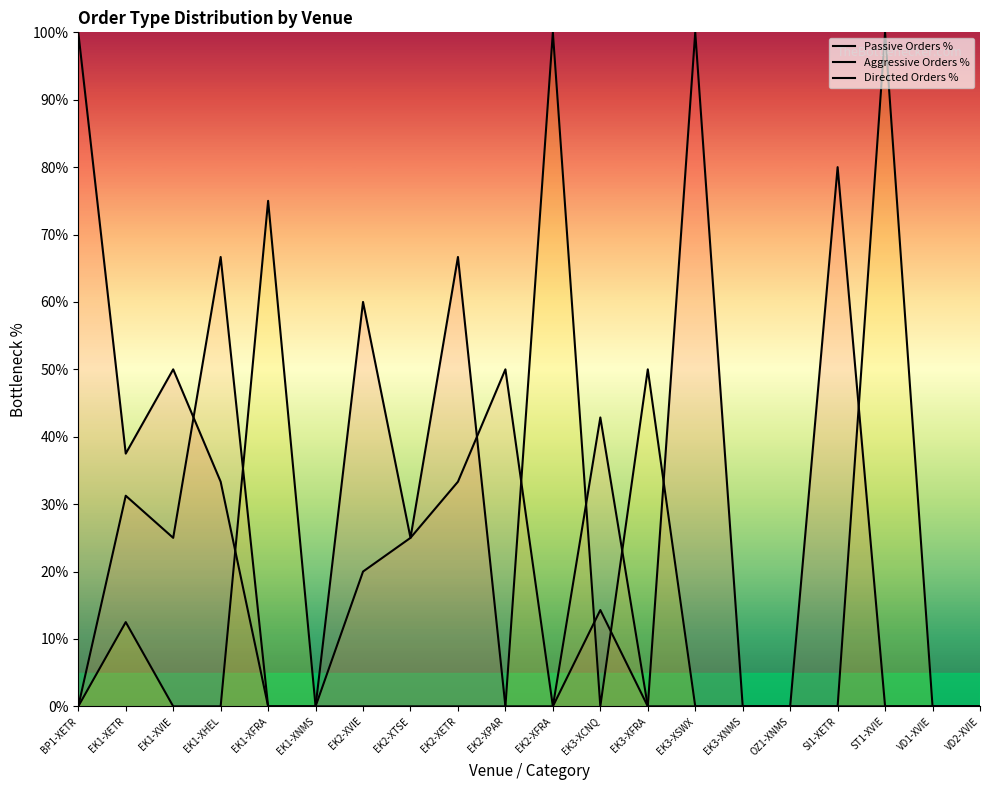

Does the chart have visible grid lines?

No